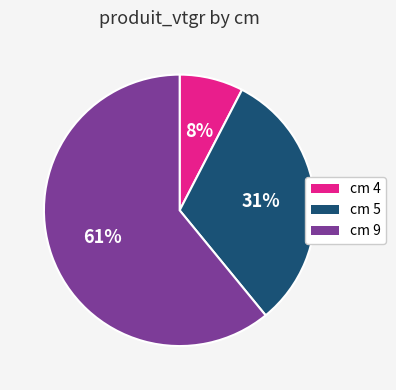

Is it true that cm 9 is 48% of the pie?

False